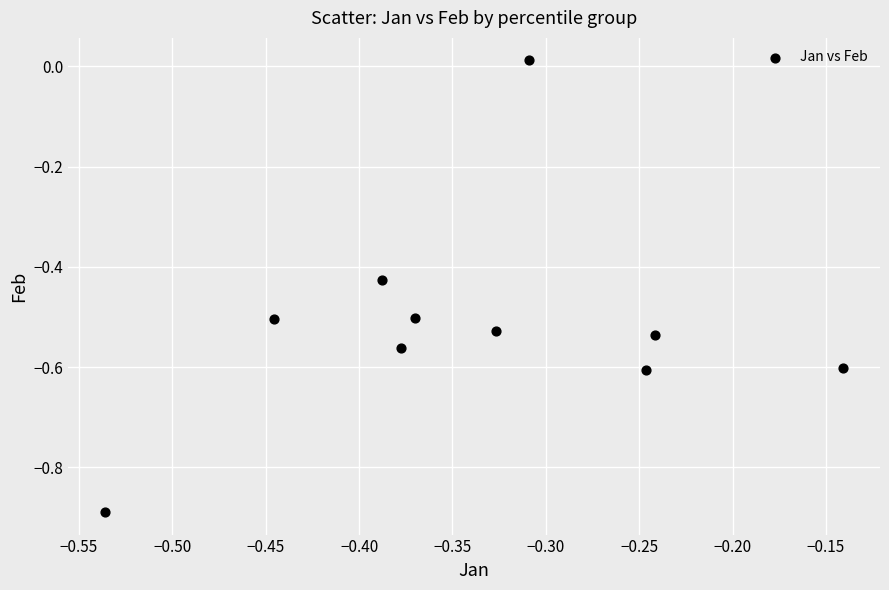

What is the range of Y values (max minus min)?

0.9